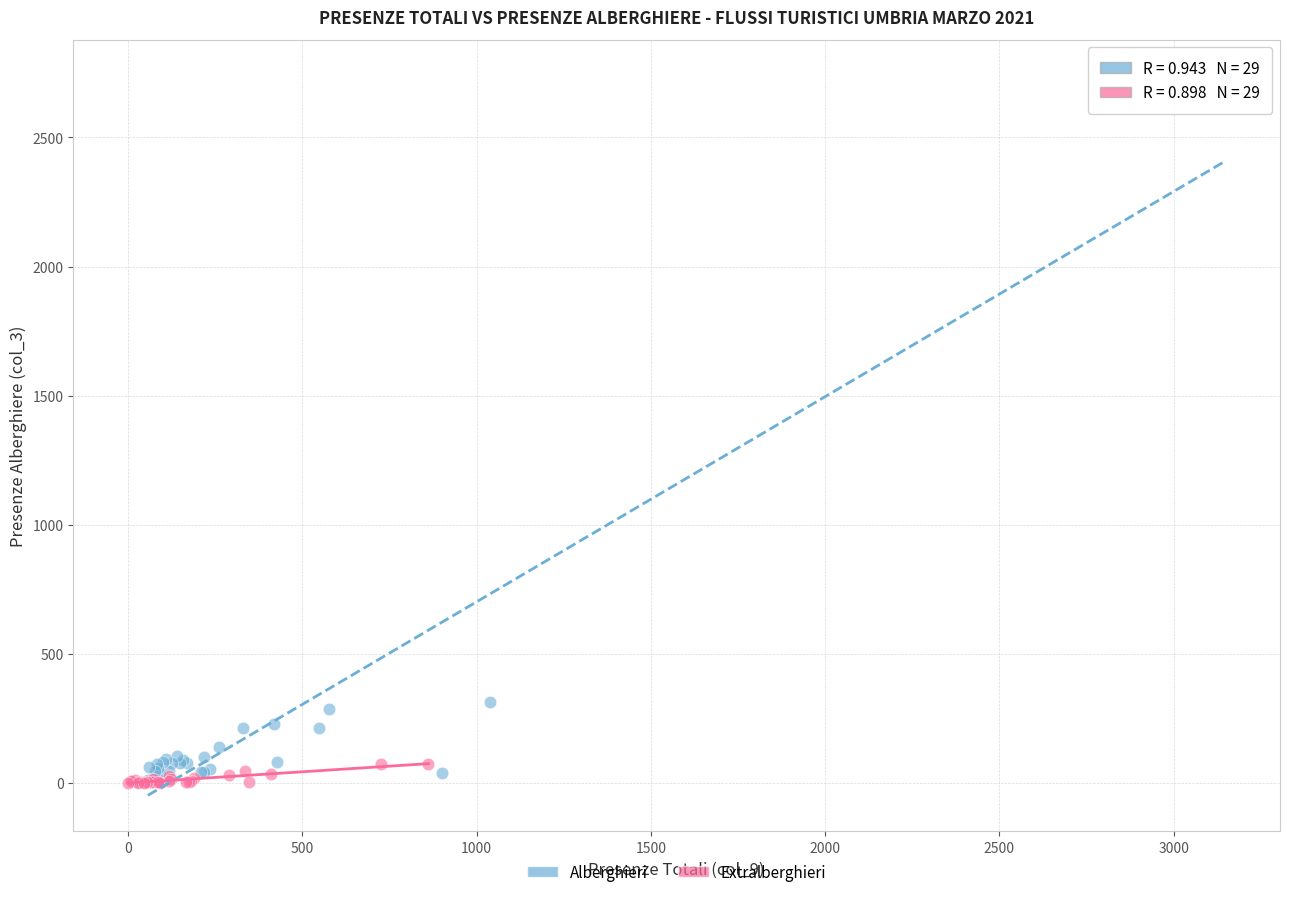

Which series has the largest Y range (max minus min)?

Alberghieri